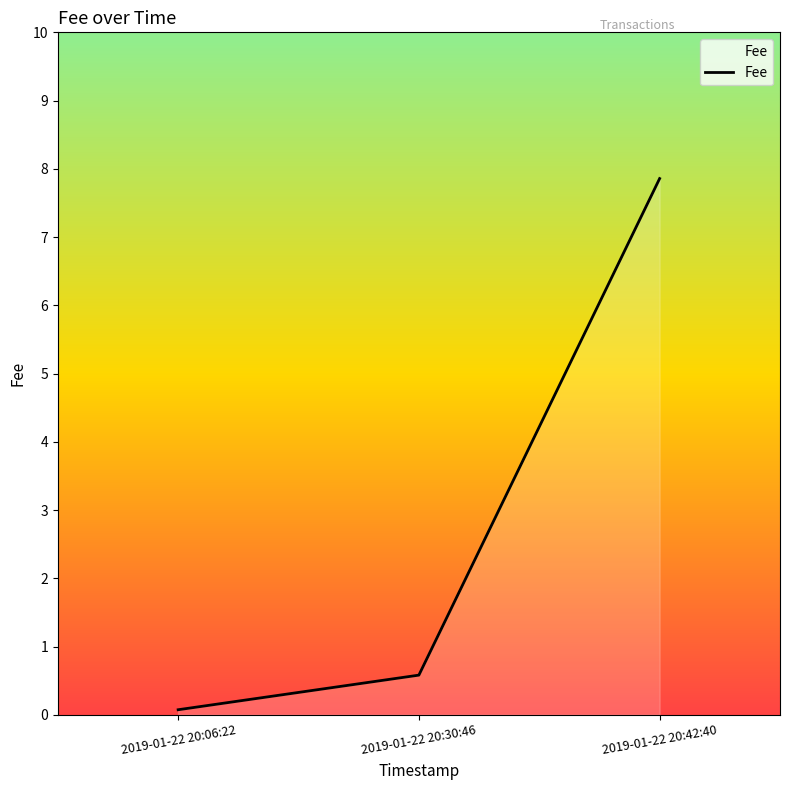

What is the difference between the maximum and minimum values?

7.8